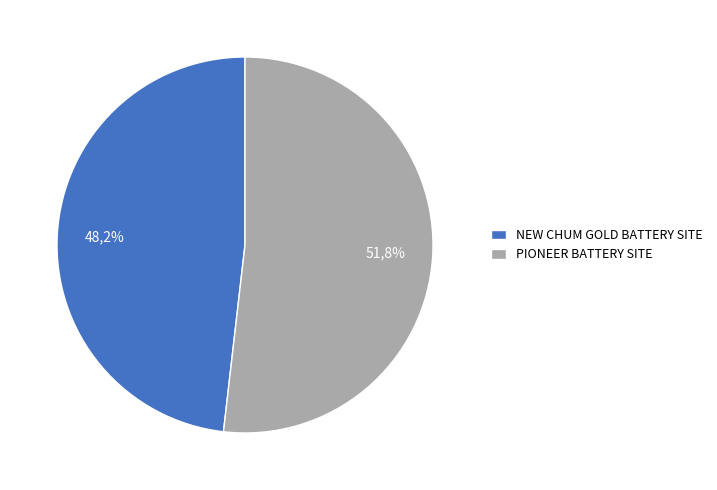

Is NEW CHUM GOLD BATTERY SITE the majority of the pie?

No